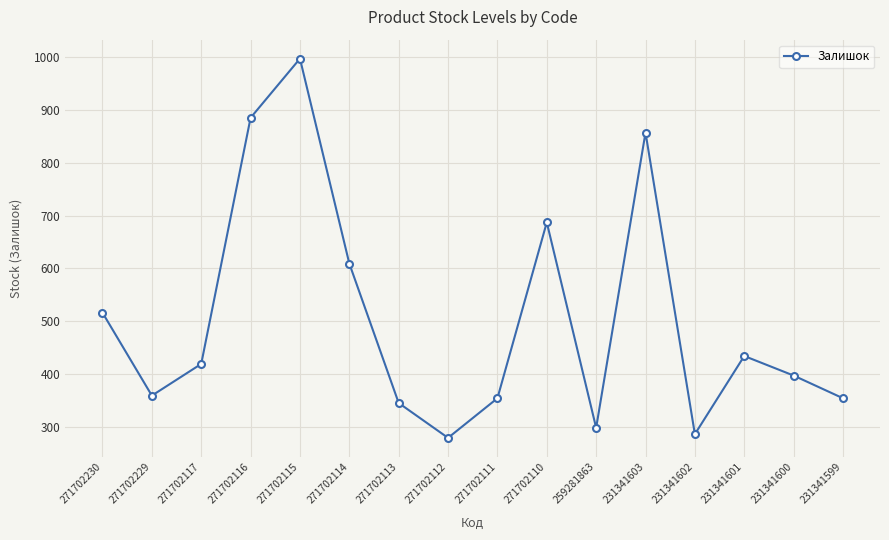

True or false: the data shows 631 at 231341600.

False